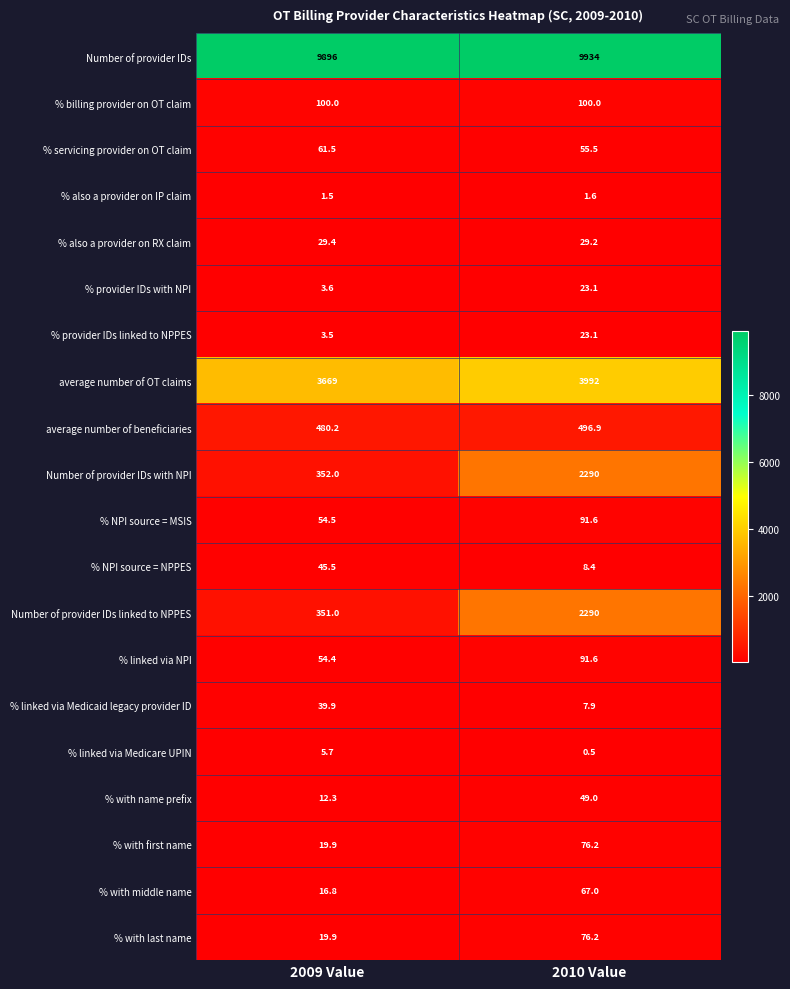

At how many categories does at least one series exceed 8872?

2